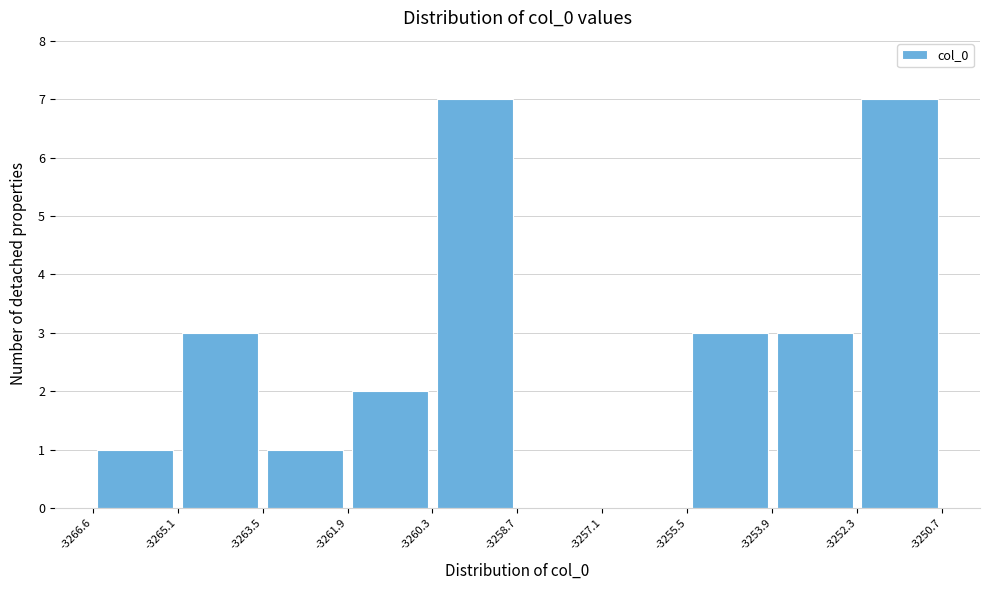

What is the height of the bar covering -3261.9 to -3260.3 on the x-axis? The values are not printed on the chart, so give them approximately, as read against the axis.

2